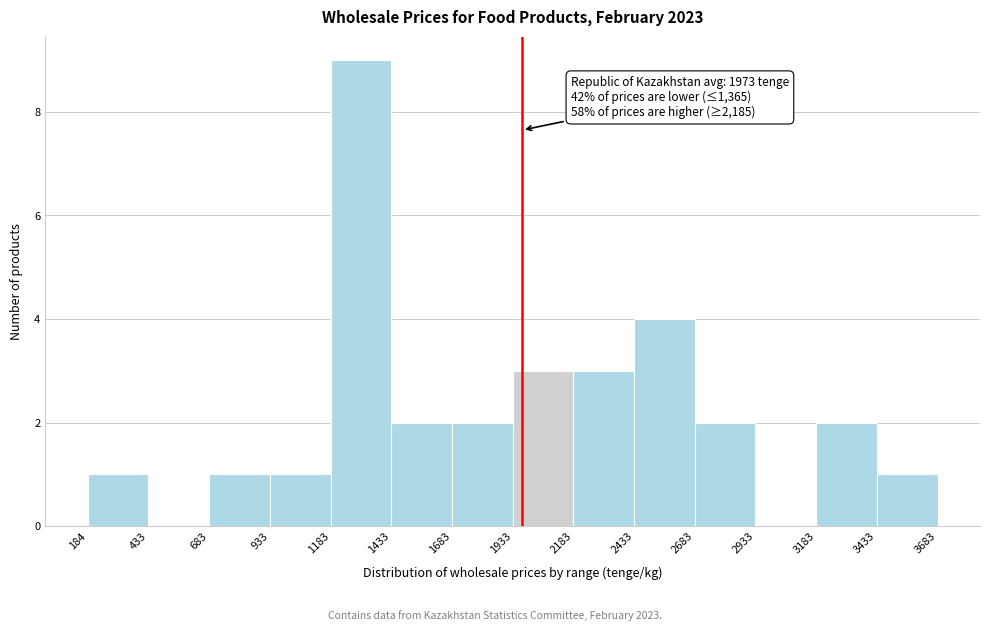

Which range on the x-axis has the tallest bar?

1183 to 1433